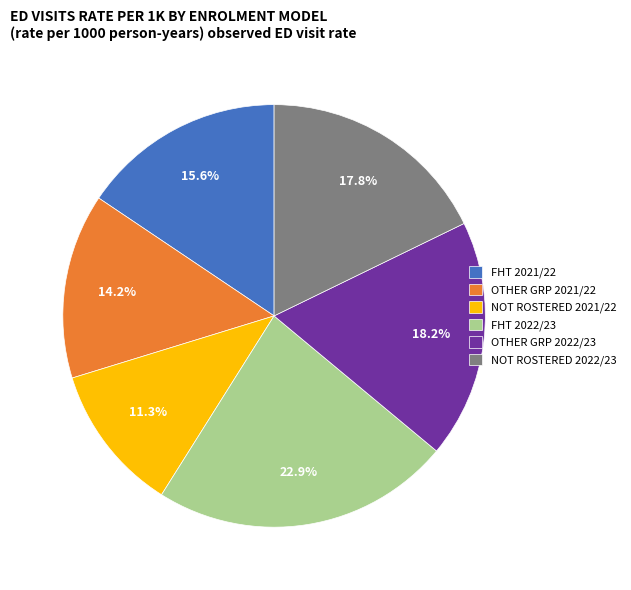

Is it true that NOT ROSTERED 2022/23 is 29% of the pie?

False